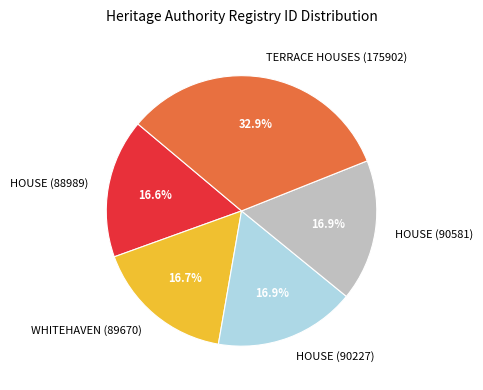

What is the ratio of the value at WHITEHAVEN (89670) to the value at HOUSE (90581)?

1.0